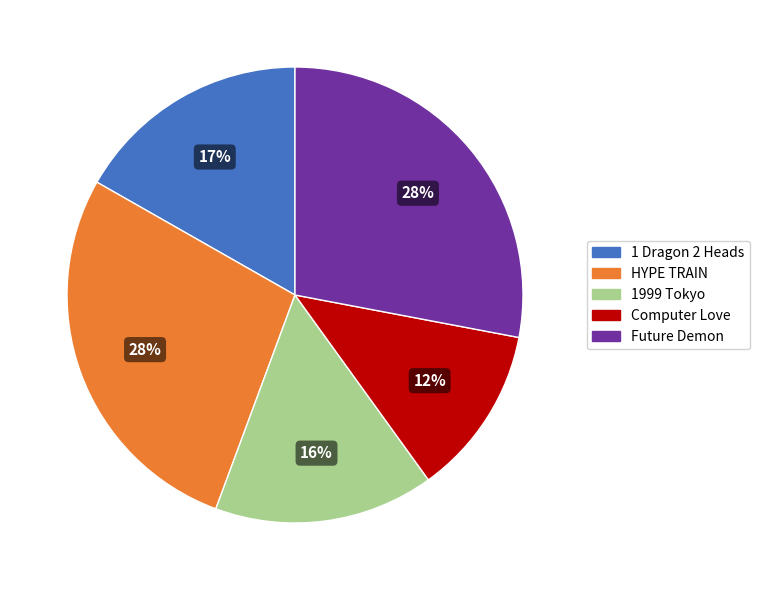

The HYPE TRAIN slice represents 28% of the pie. True or false?

True